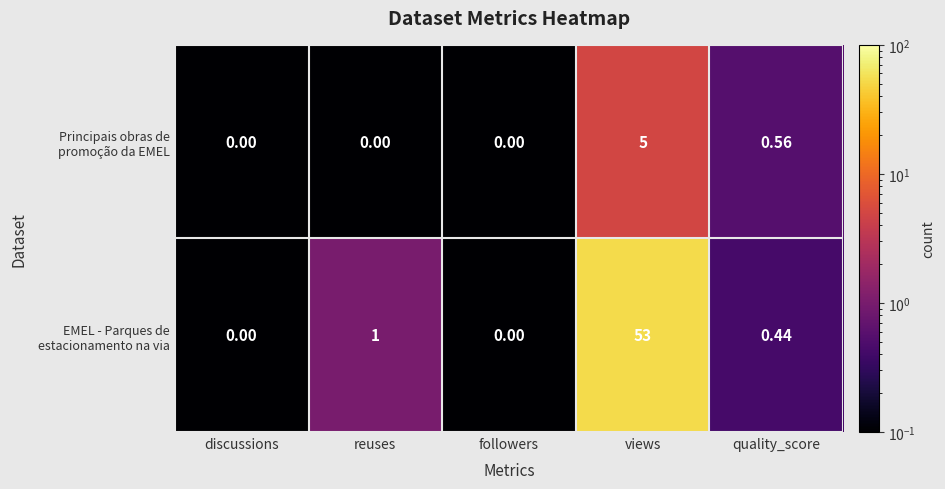

Which label corresponds to the largest value in the chart?

views